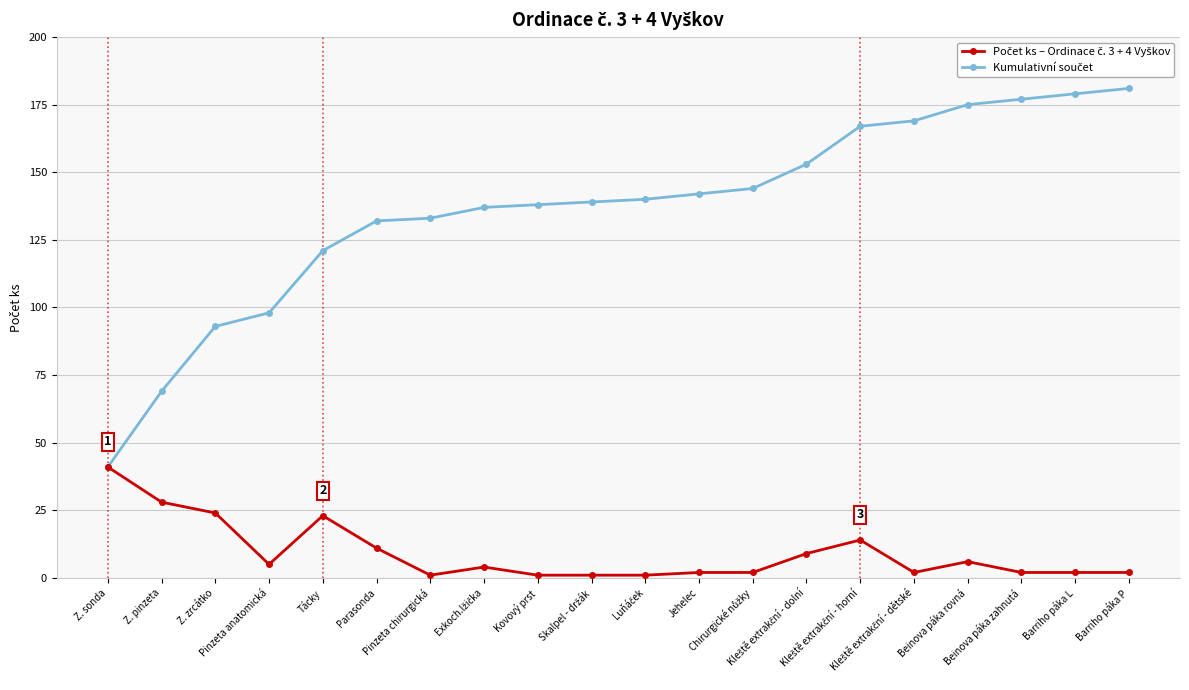

What is the maximum value shown in the chart?

181